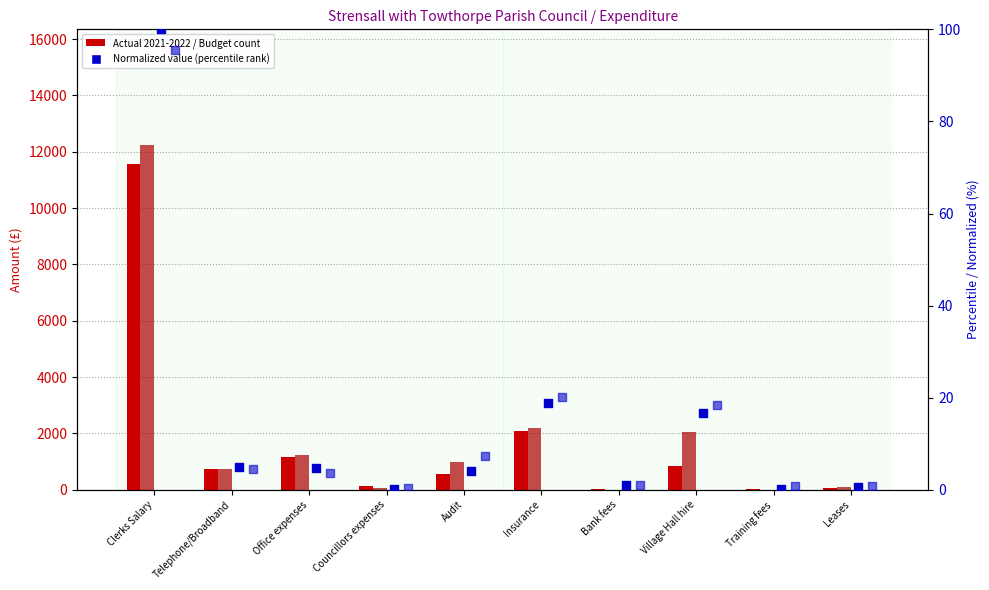

At which category is the sum across all series the highest?

Clerks Salary